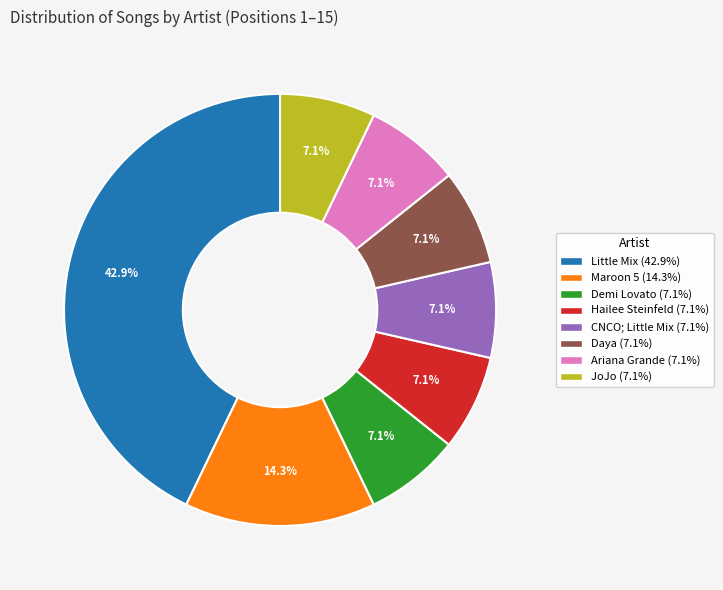

What is the largest slice in the pie chart?

Little Mix